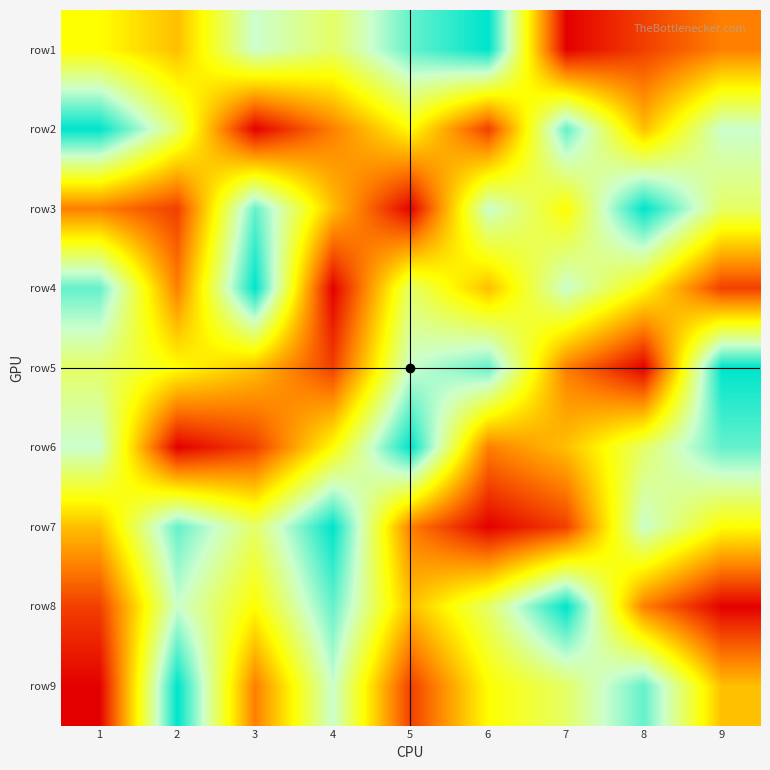

Reading right to left, transcribe all the data shown in this chart.

row1: 9=3	8=2	7=1	6=9	5=8	4=6	3=7	2=4	1=5
row2: 9=7	8=4	7=8	6=2	5=5	4=3	3=1	2=6	1=9
row3: 9=6	8=9	7=5	6=7	5=1	4=4	3=8	2=2	1=3
row4: 9=2	8=5	7=7	6=4	5=6	4=1	3=9	2=3	1=8
row5: 9=9	8=1	7=3	6=8	5=7	4=2	3=4	2=5	1=6
row6: 9=8	8=6	7=4	6=3	5=9	4=5	3=2	2=1	1=7
row7: 9=5	8=7	7=2	6=1	5=3	4=9	3=6	2=8	1=4
row8: 9=1	8=3	7=9	6=6	5=4	4=8	3=5	2=7	1=2
row9: 9=4	8=8	7=6	6=5	5=2	4=7	3=3	2=9	1=1